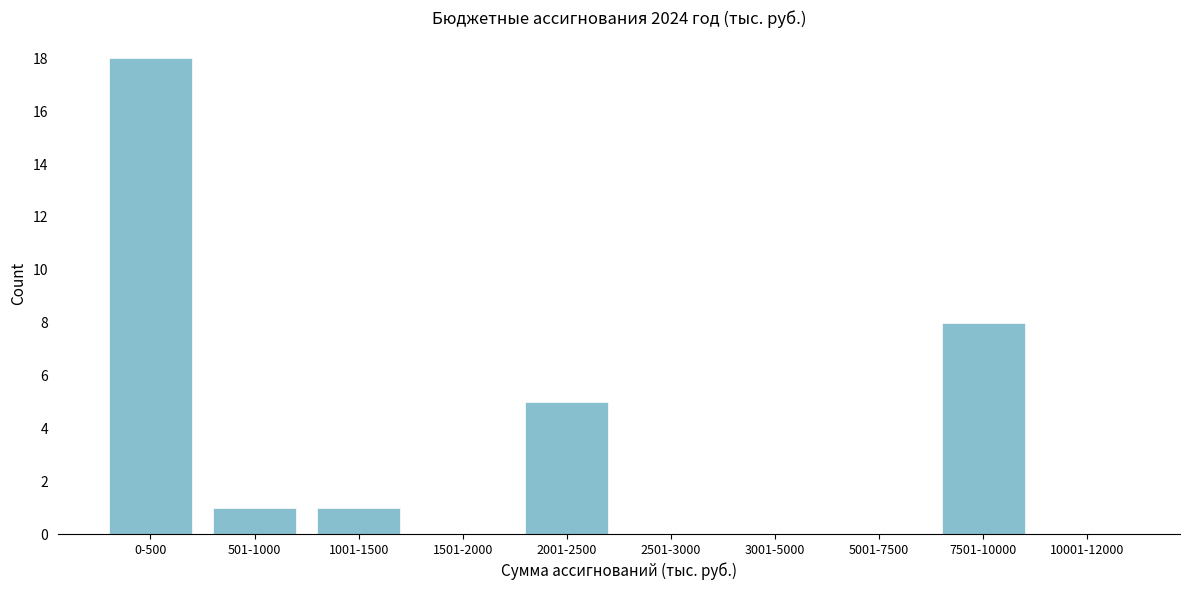

Reading left to right, what are all the values shown in this chart?

0-500=18	501-1000=1	1001-1500=1	1501-2000=0	2001-2500=5	2501-3000=0	3001-5000=0	5001-7500=0	7501-10000=8	10001-12000=0